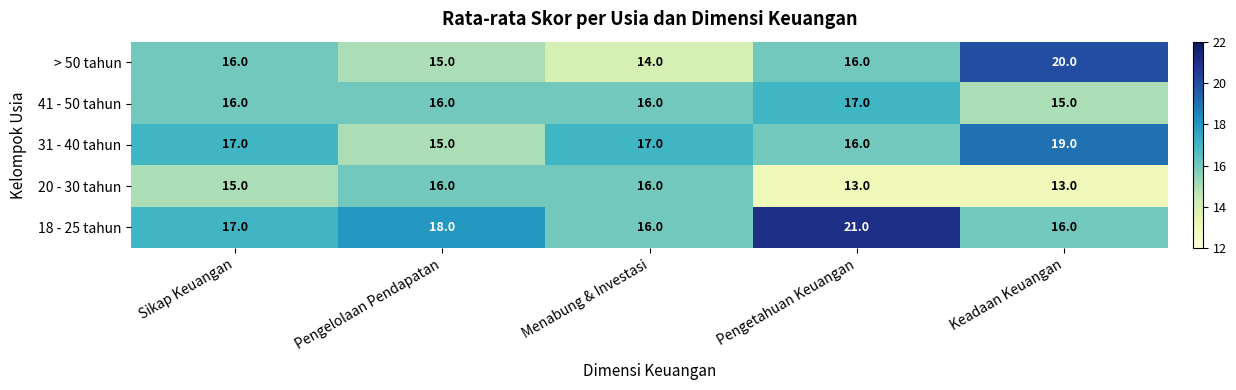

The 18 - 25 tahun series shows 29 at Sikap Keuangan. True or false?

False